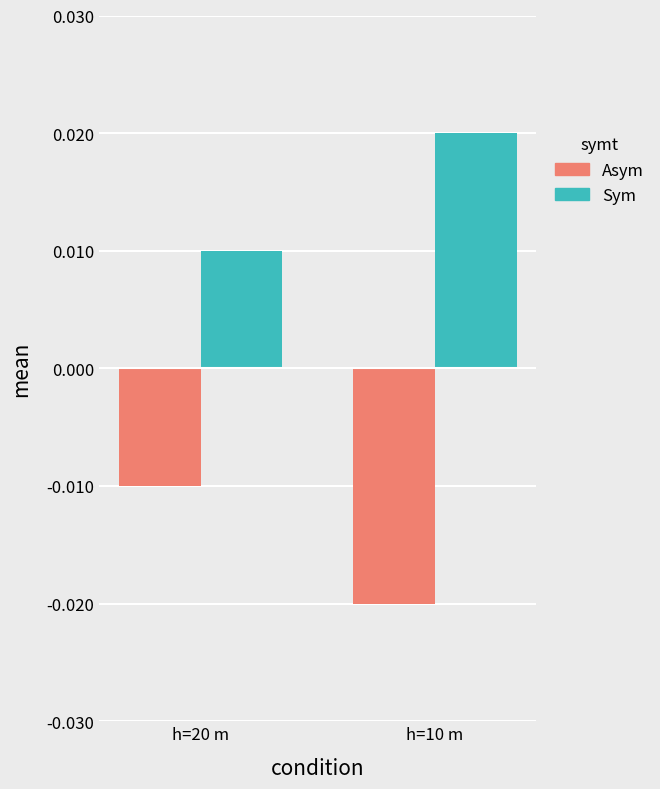

Which category has the lowest value across all series?

h=10 m